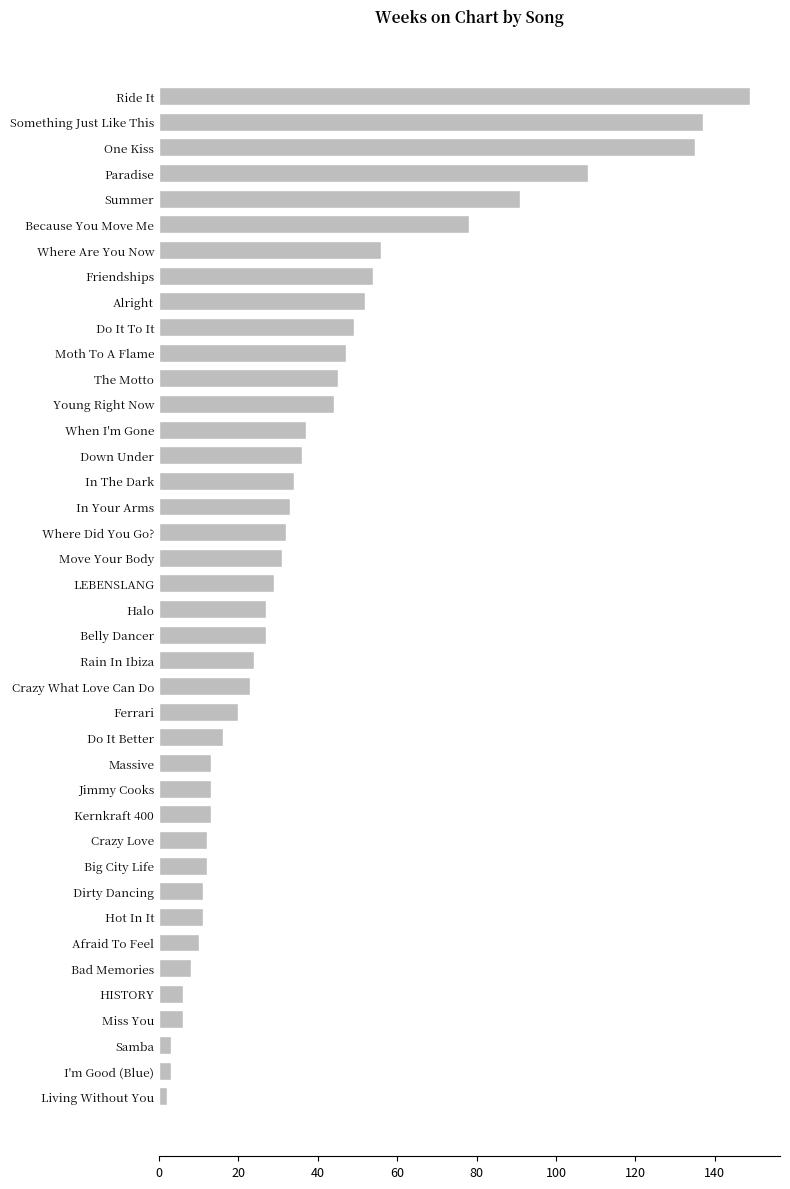

At which label is the value closest to 75?

Because You Move Me